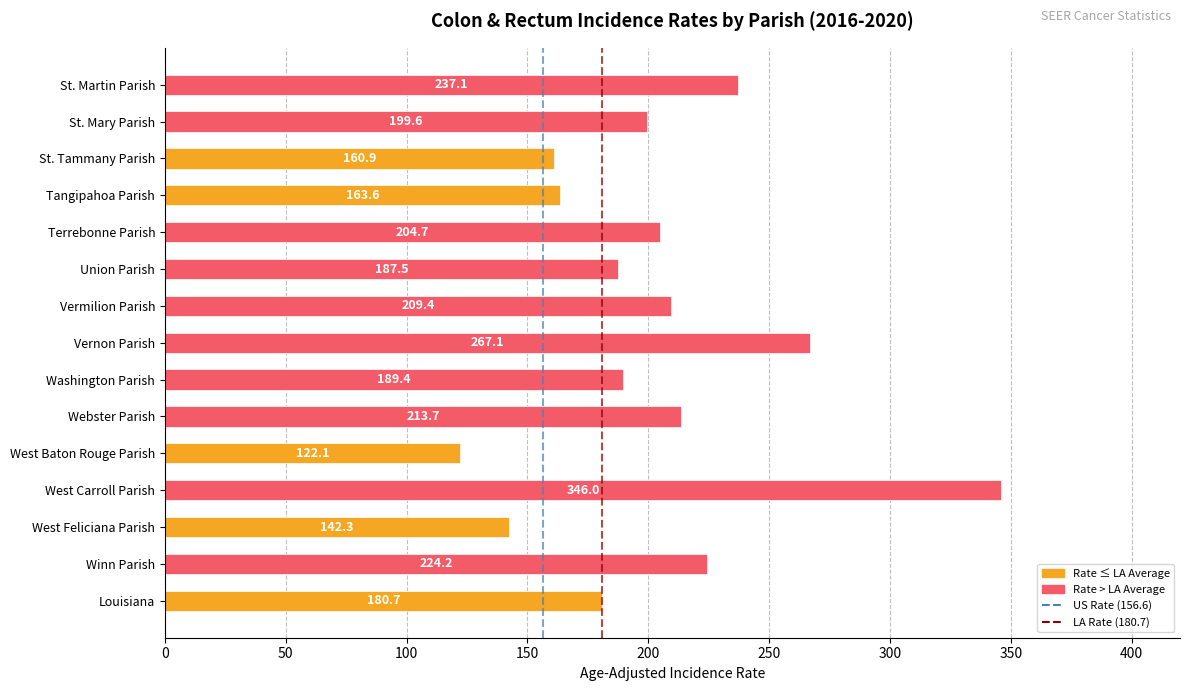

Reading bottom to top, extract all data points from this chart.

Louisiana=180.7	Winn Parish=224.2	West Feliciana Parish=142.3	West Carroll Parish=346.0	West Baton Rouge Parish=122.1	Webster Parish=213.7	Washington Parish=189.4	Vernon Parish=267.1	Vermilion Parish=209.4	Union Parish=187.5	Terrebonne Parish=204.7	Tangipahoa Parish=163.6	St. Tammany Parish=160.9	St. Mary Parish=199.6	St. Martin Parish=237.1